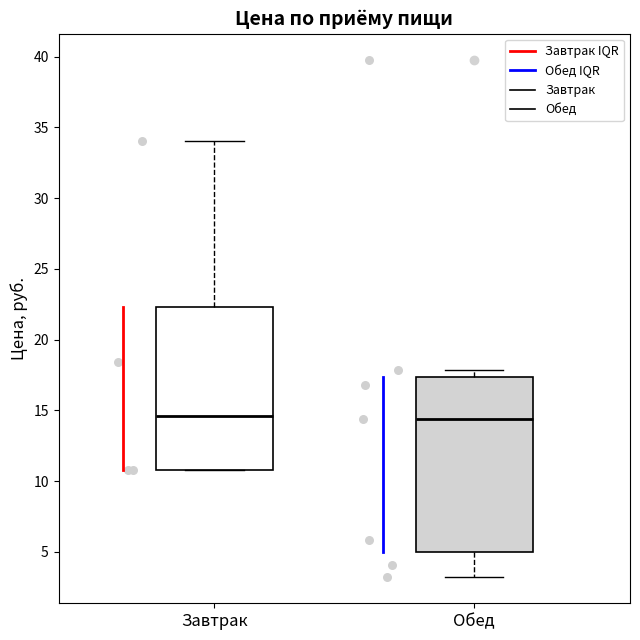

Where does the median line of the box for Завтрак sit on the y-axis? The values are not printed on the chart, so give them approximately, as read against the axis.

14.5